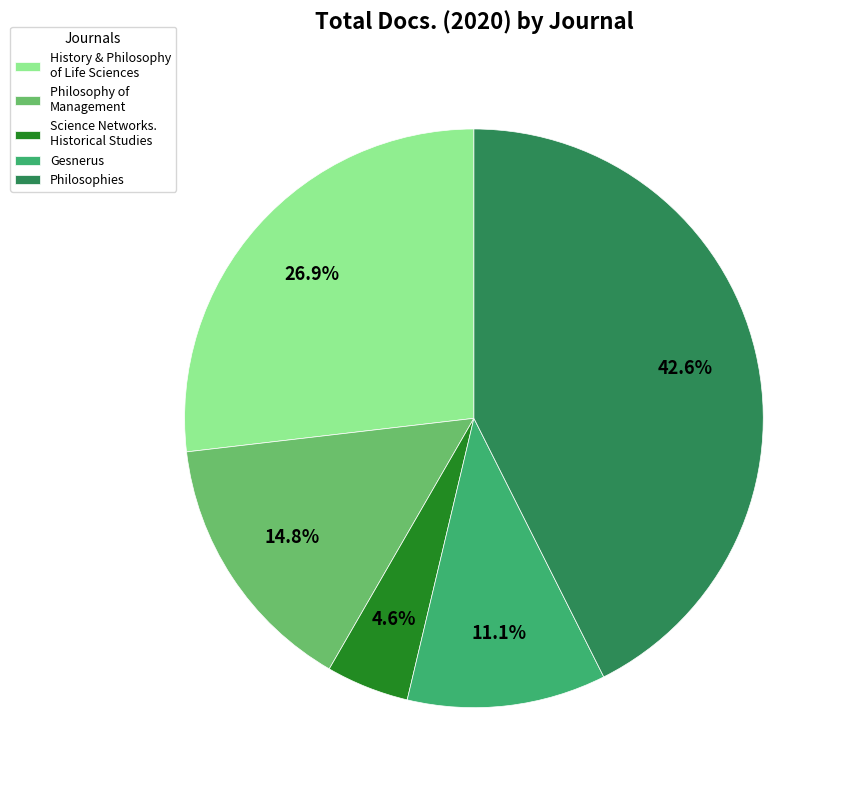

To the nearest percent, what is the combined percentage of Philosophies and Philosophy of Management?

57%